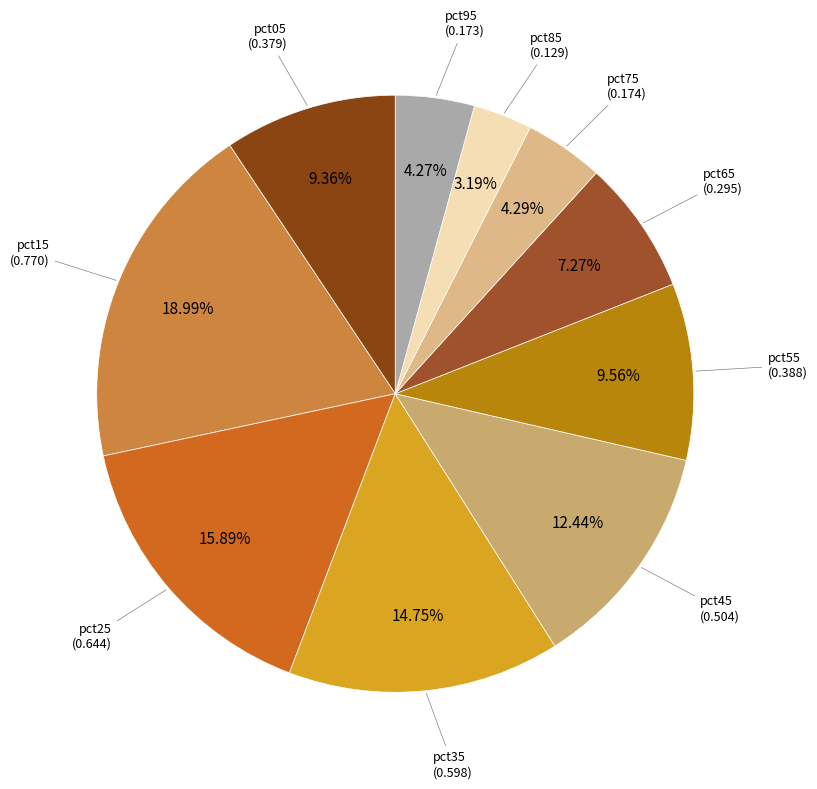

Count the number of slices in the pie.

10